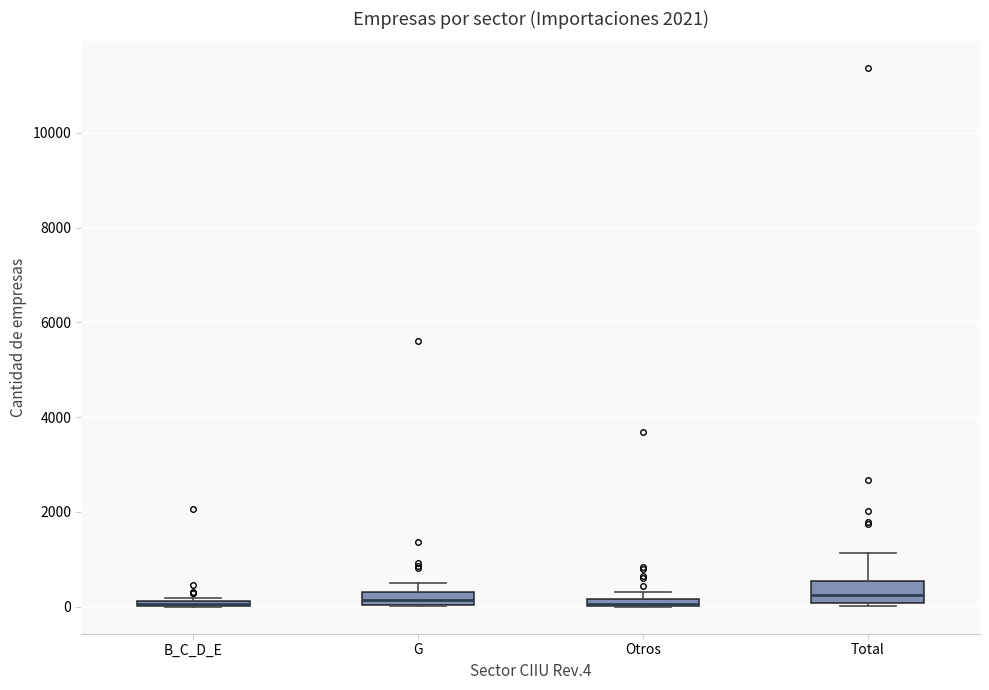

Where is the lower edge of the box for Otros on the y-axis? The values are not printed on the chart, so give them approximately, as read against the axis.

0